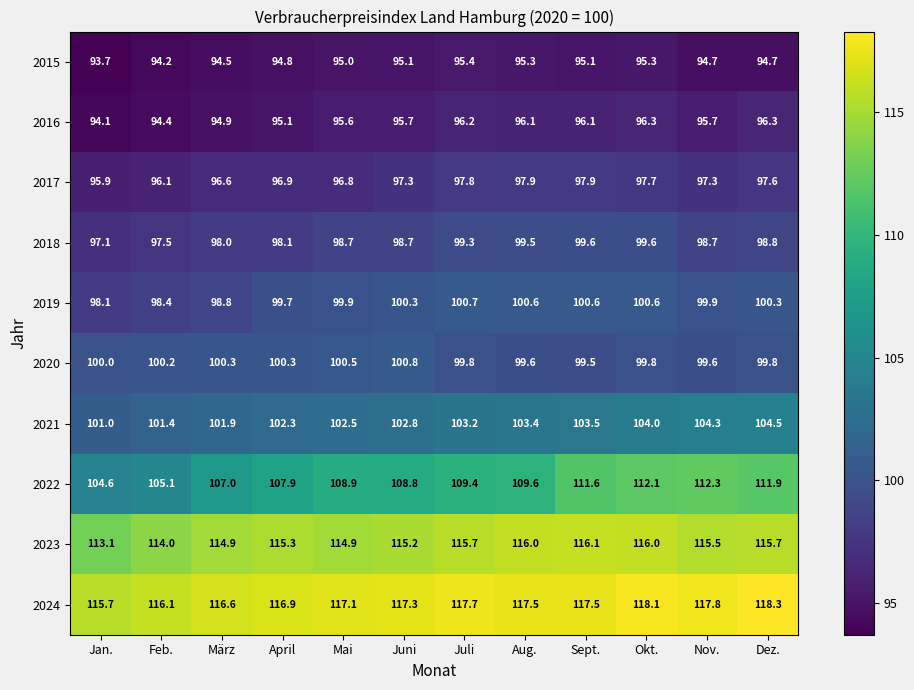

At which category is the sum across all series the highest?

Okt.